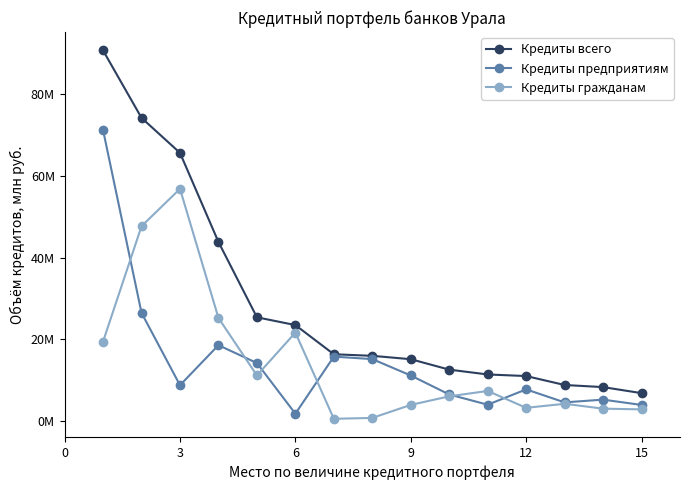

What are all the series names shown in the legend?

Кредиты всего, Кредиты предприятиям, Кредиты гражданам